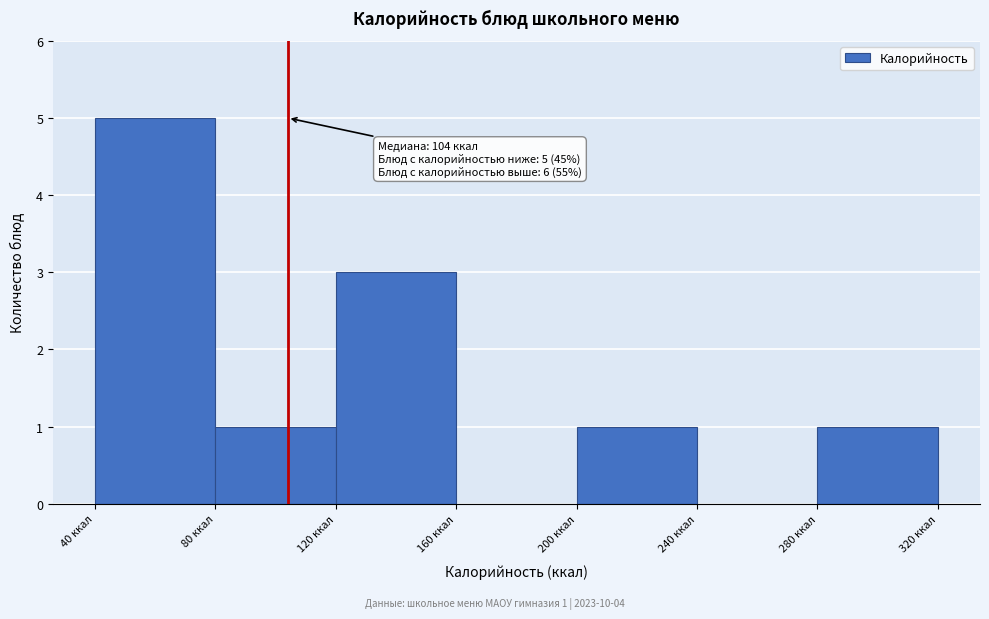

Over which range of the x-axis is the bar tallest?

40 to 80